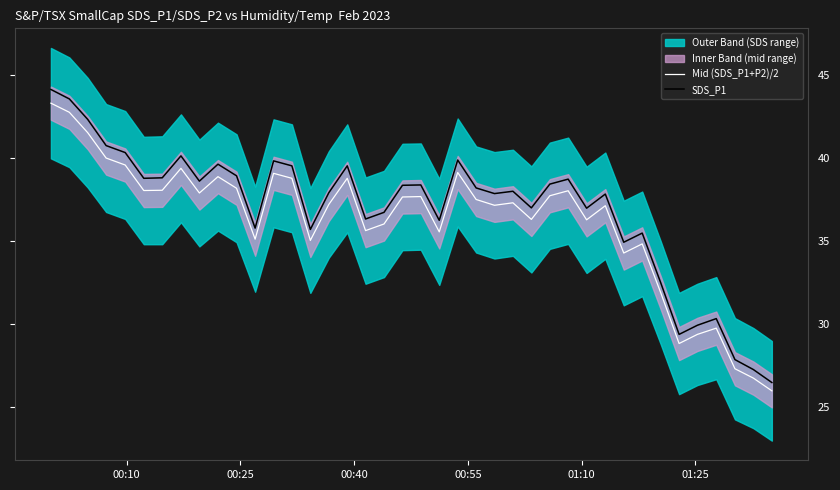

What is the maximum value for Mid (SDS_P1+P2)/2?

43.3